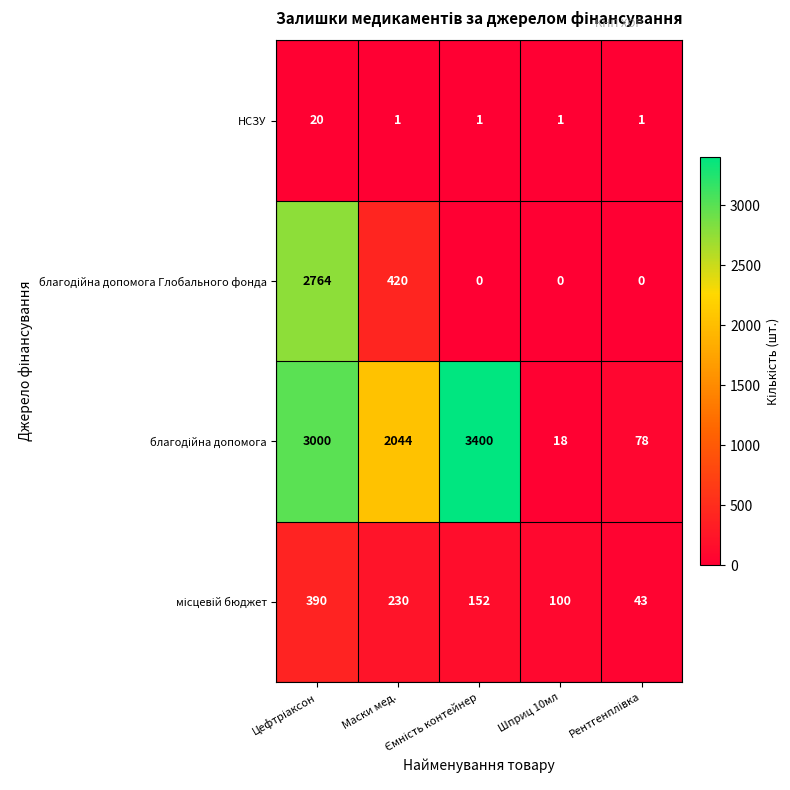

At how many categories does at least one series exceed 975?

3